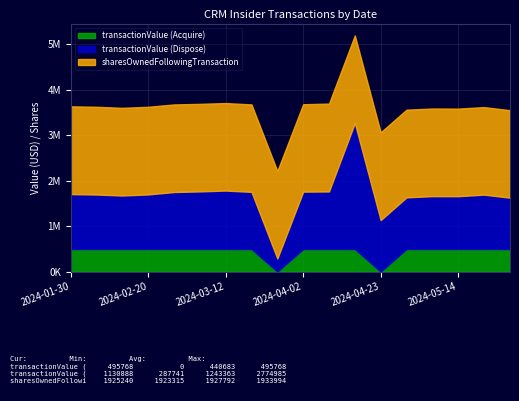

Where does the transactionValue (Dispose) series first go above 1202207?

2024-01-30